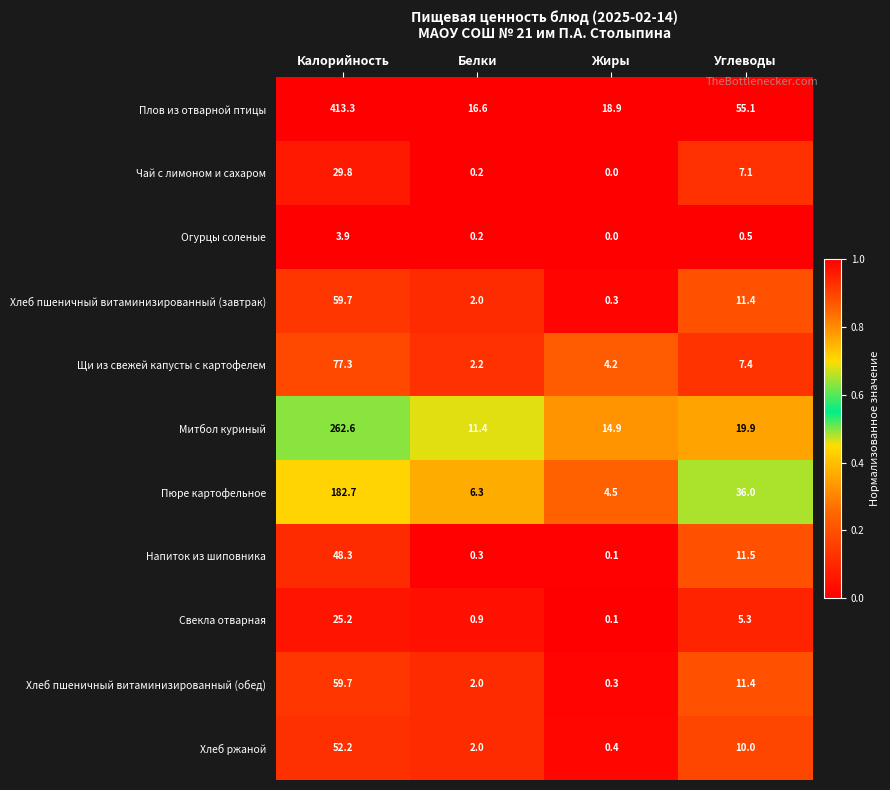

What is the difference between the Плов из отварной птицы values at Калорийность and Белки?

396.7